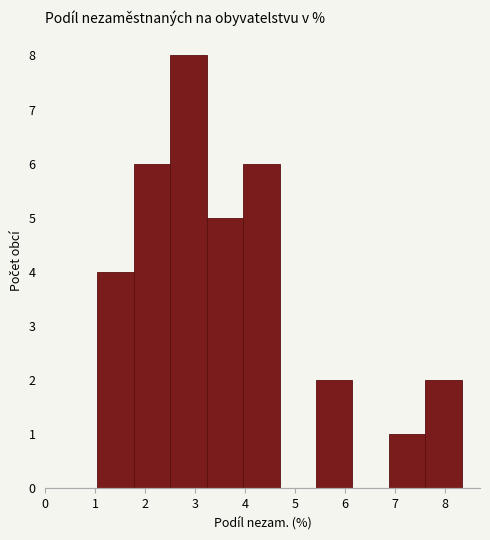

Reading left to right, list every bar in this chart as the range it spans on the x-axis followed by its height. Neither the bar edges nor the heights are printed on the chart, so give them approximately, as read against the axes.

1.0 to 1.8: 4
1.8 to 2.5: 6
2.5 to 3.2: 8
3.2 to 4.0: 5
4.0 to 4.7: 6
4.7 to 5.4: 0
5.4 to 6.1: 2
6.1 to 6.9: 0
6.9 to 7.6: 1
7.6 to 8.3: 2